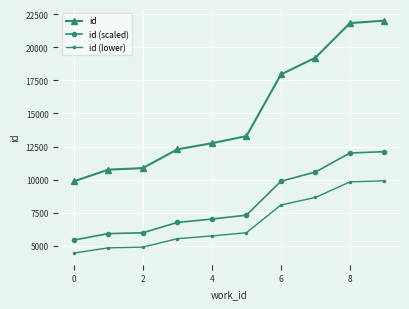

What is the minimum value for id?

9865.0